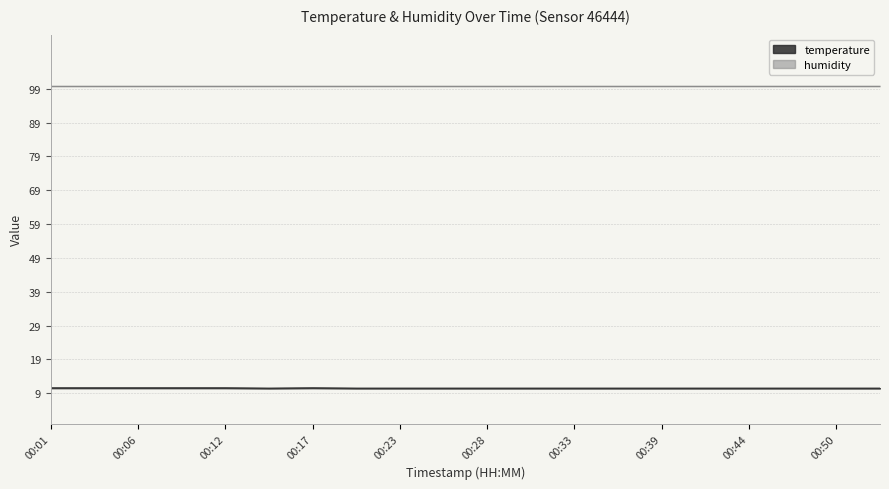

What is the approximate value at 00:36?

10.5